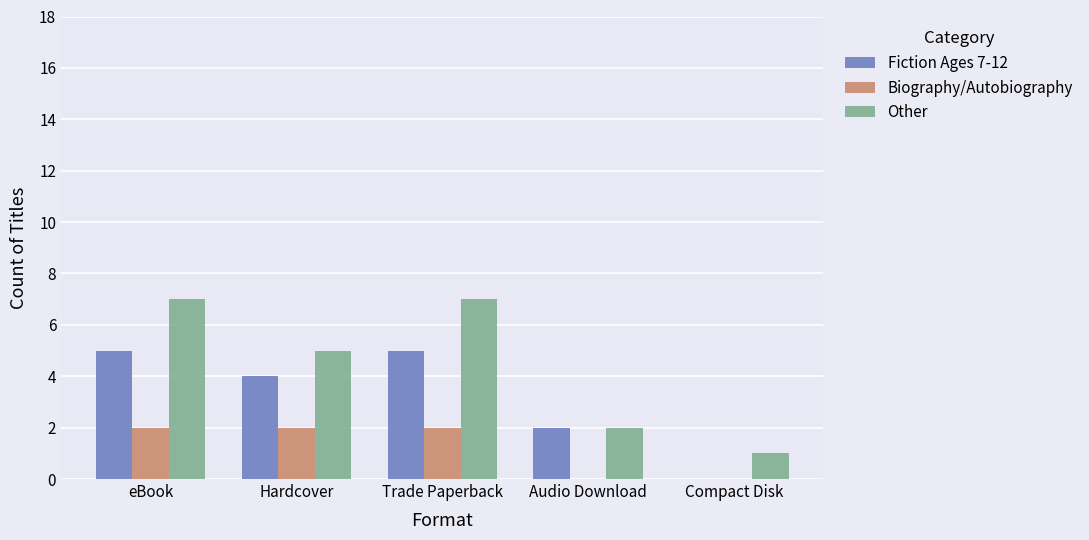

Read the Other value at Hardcover.

5